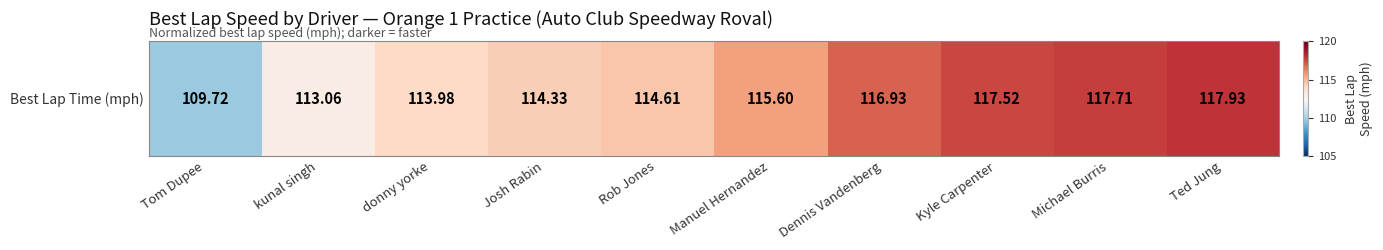

What is the maximum value shown in the chart?

117.9